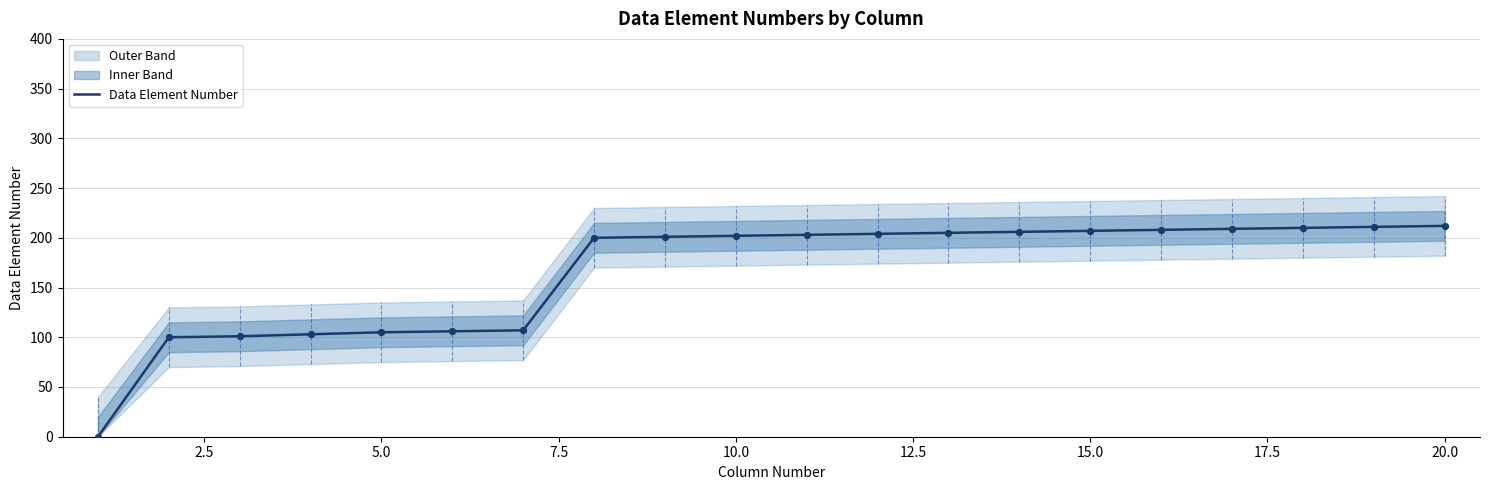

What is the highest value of the Data Element Number series?

212